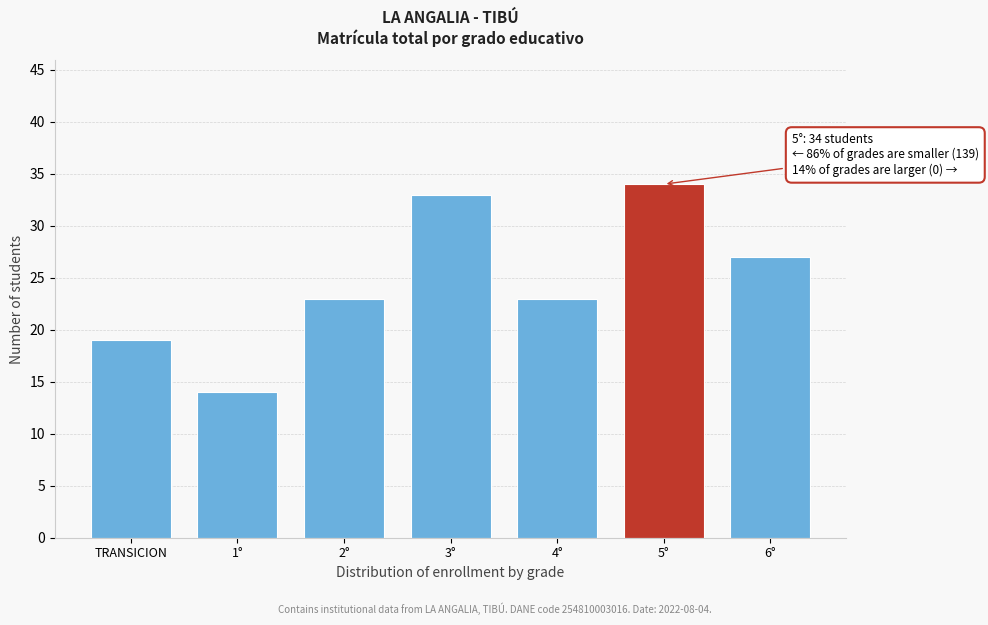

Reading right to left, what are all the values shown in this chart?

27	34	23	33	23	14	19